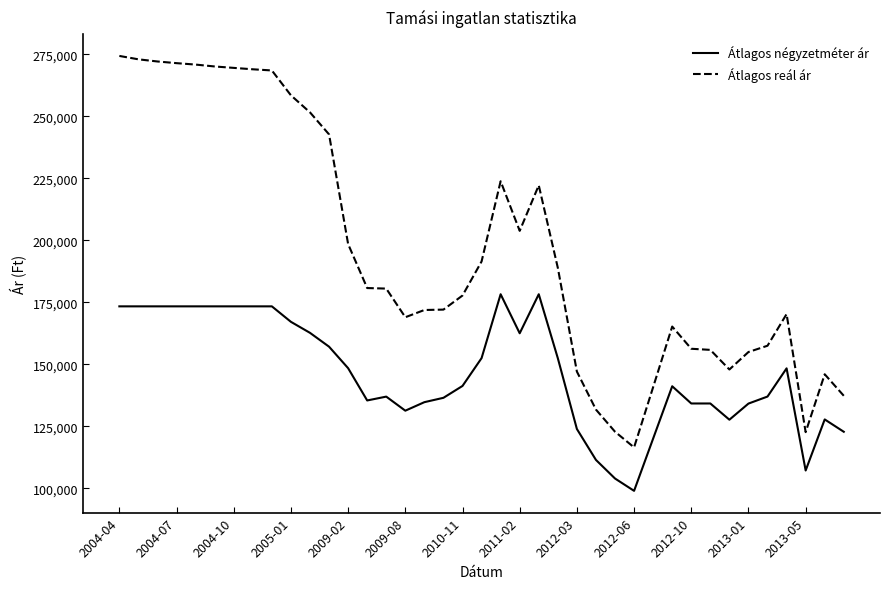

What is the smallest value displayed?

98930